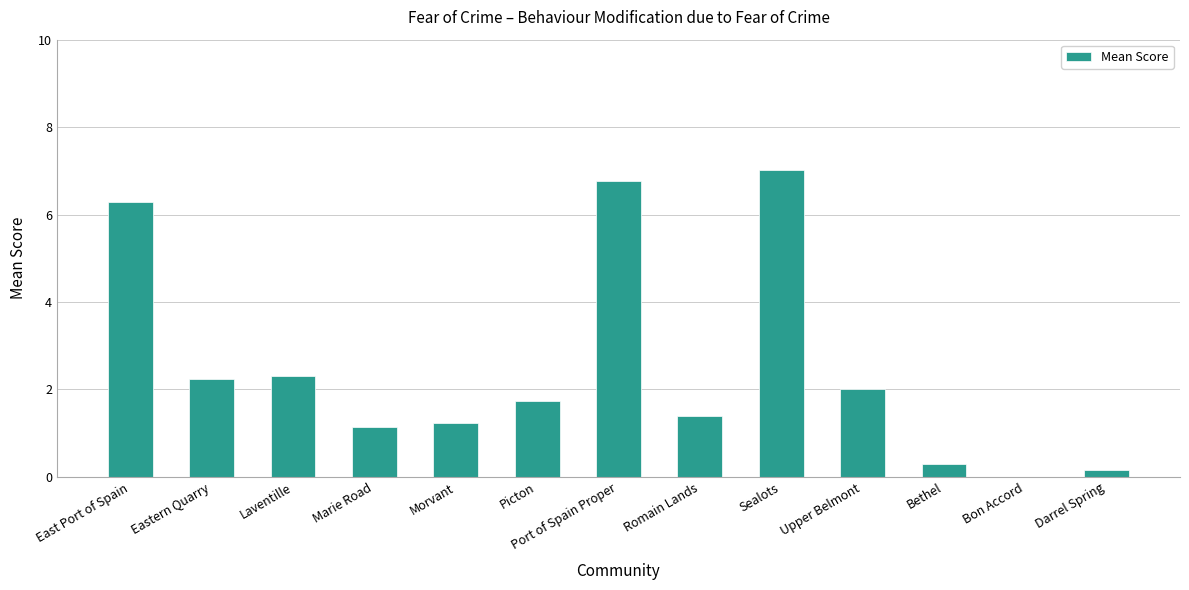

What is the ratio of the value at Morvant to the value at Picton?

0.7